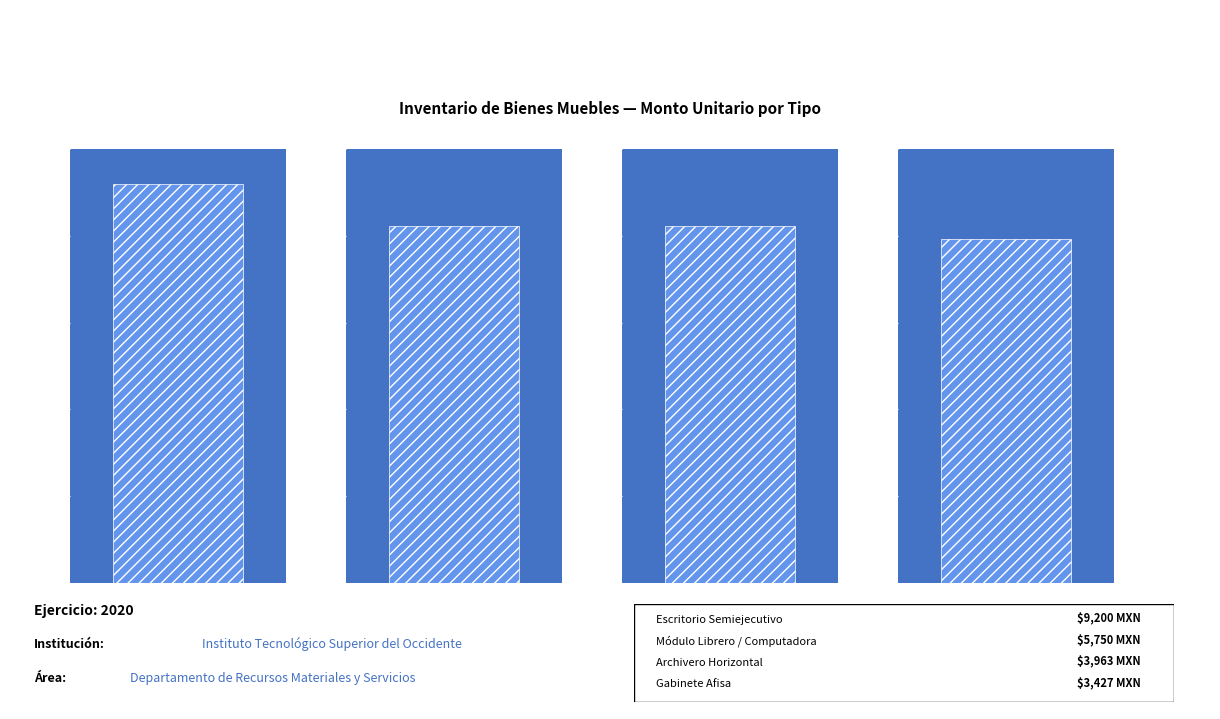

The value at Gabinete Afisa _1 is 898.0. True or false?

False